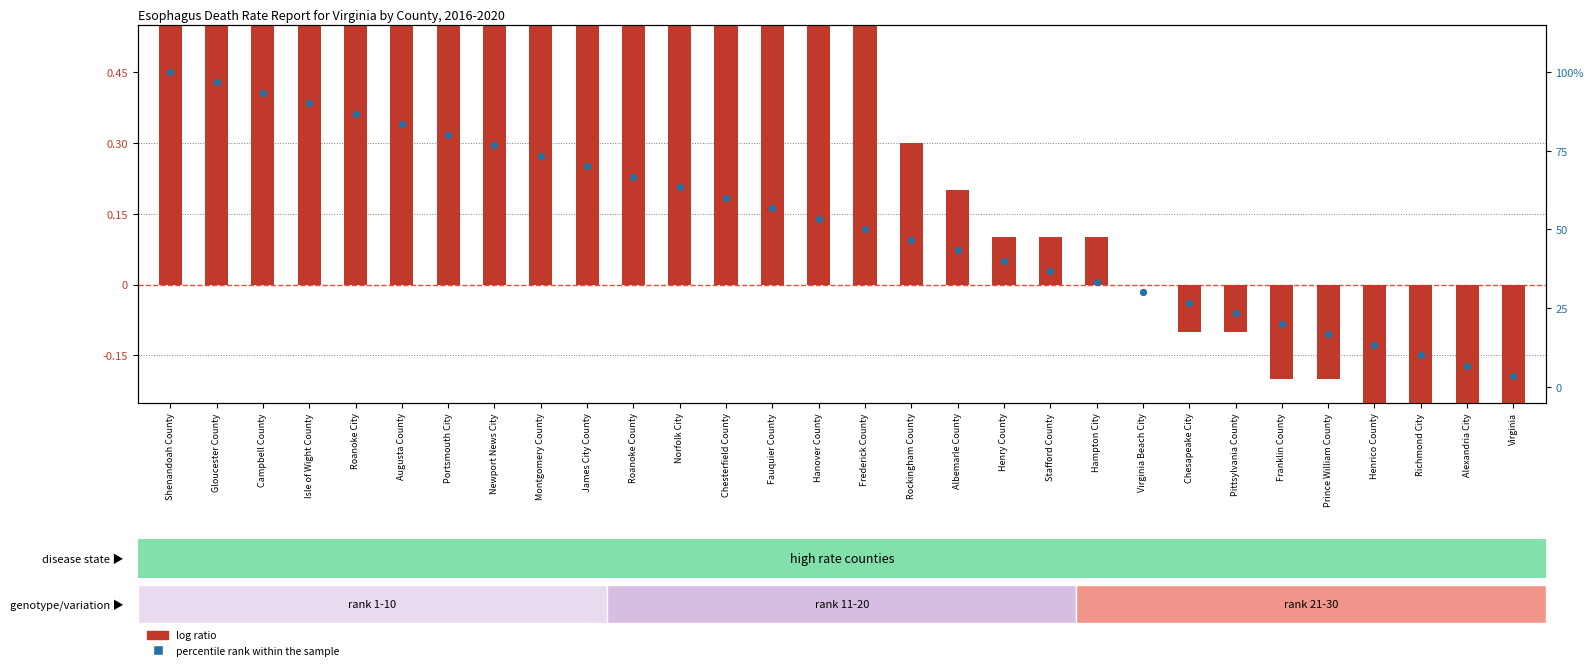

Which series has the largest Y range (max minus min)?

percentile rank within the sample